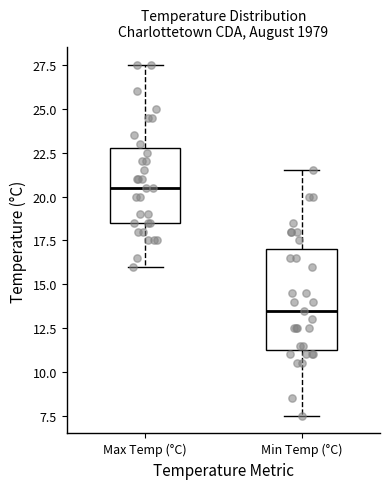

Which box's median line is the highest?

Max Temp (°C)